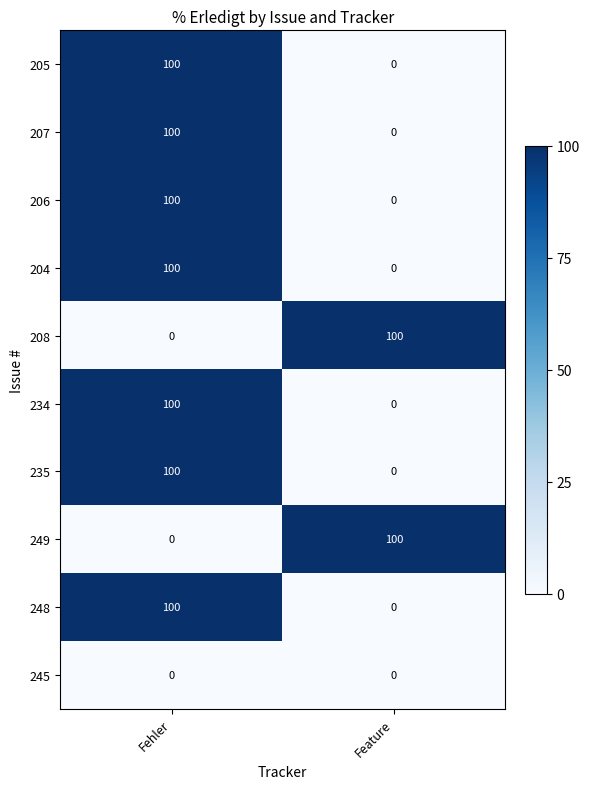

At which label does 204 reach its minimum?

Feature